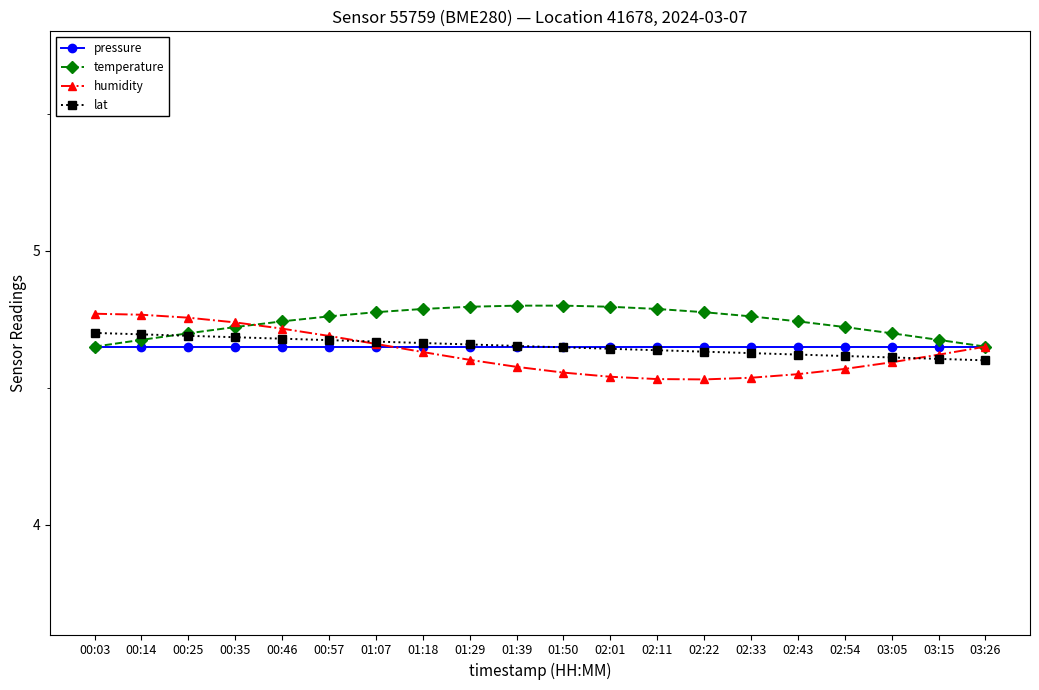

True or false: pressure and humidity cross at least once.

True